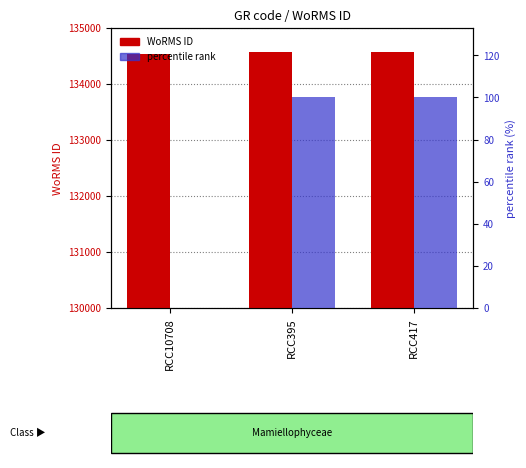

Which category has the highest value in the percentile rank series?

RCC395